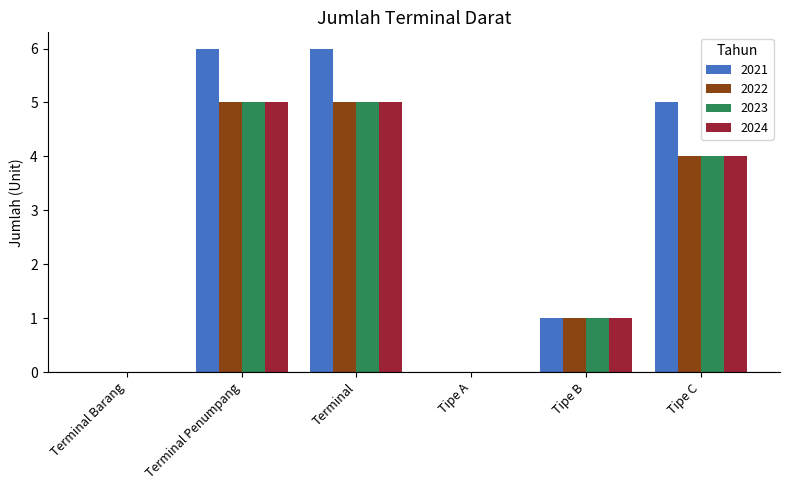

What are all the series names shown in the legend?

2021, 2022, 2023, 2024